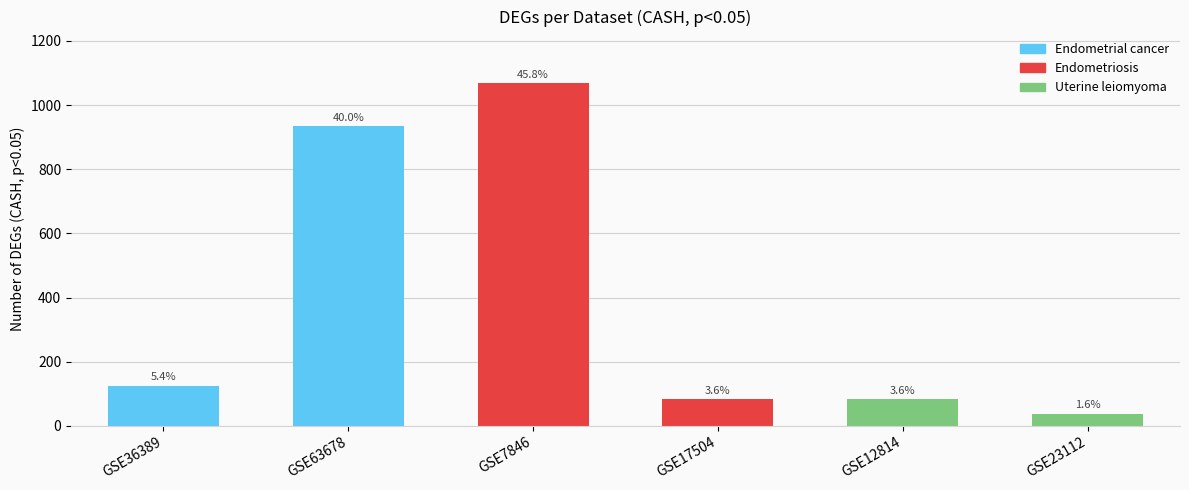

What is the difference between the second highest and second lowest values?

850